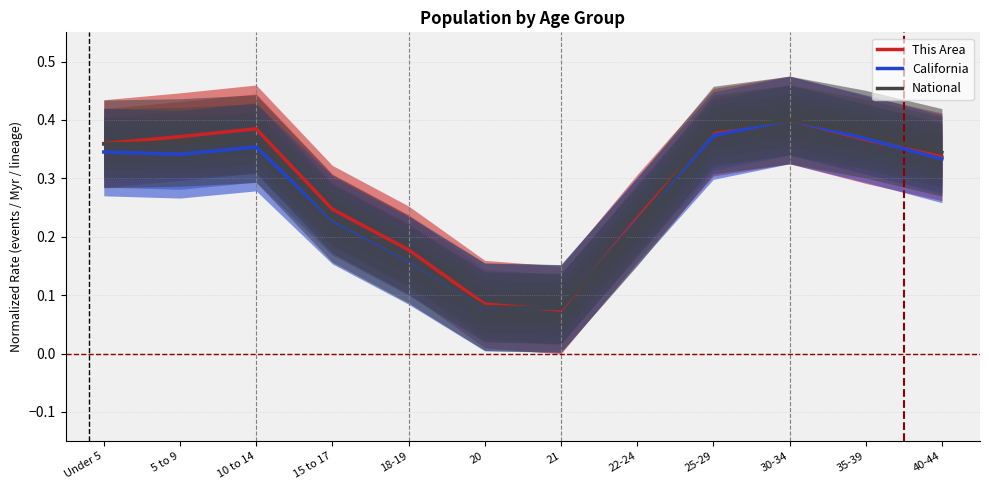

Where is California nearest to the value 0?

21